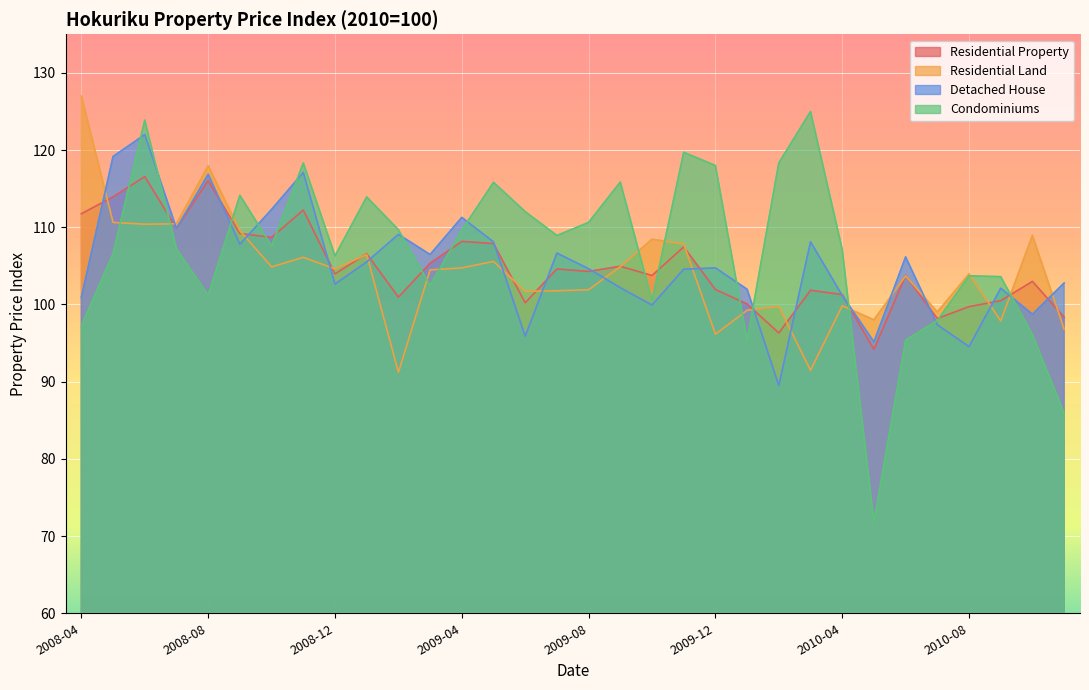

Is the value of Residential Land at 2009-08 greater than the value of Detached House at 2009-08?

No